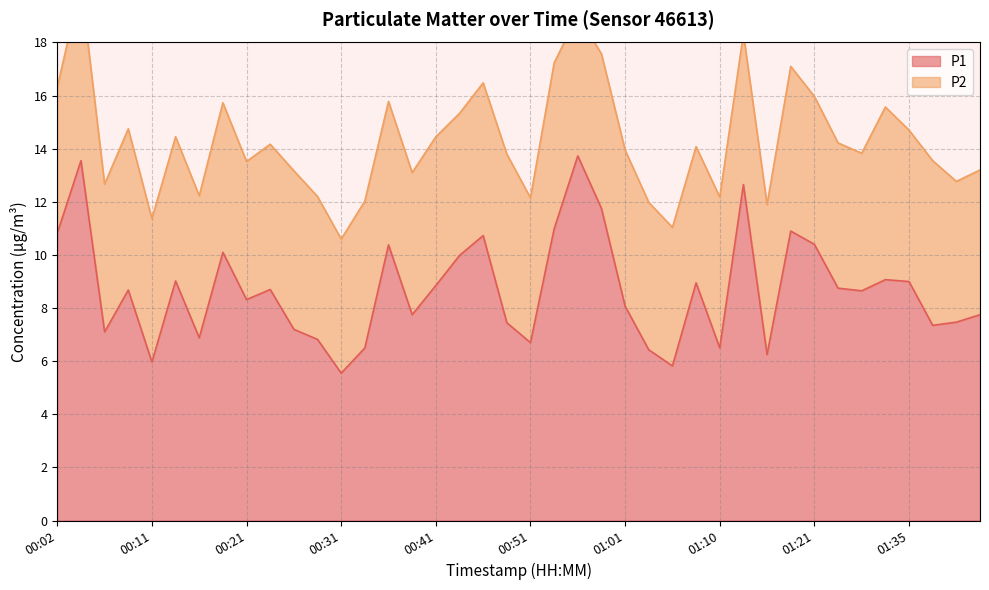

Does the chart display data point markers on the line(s)?

No